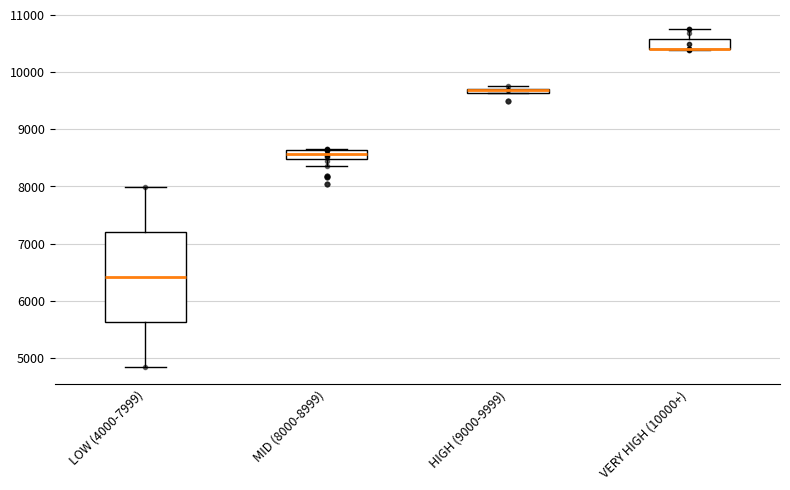

Where does the median line of the box for LOW (4000-7999) sit on the y-axis? The values are not printed on the chart, so give them approximately, as read against the axis.

6400